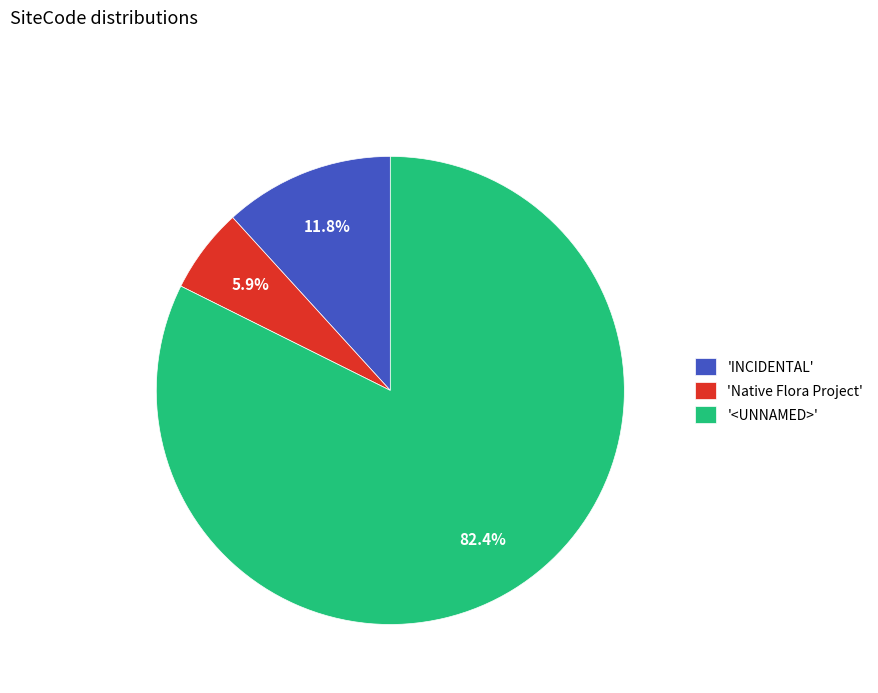

What percentage do '<UNNAMED>' and 'Native Flora Project' together represent?

88.2%